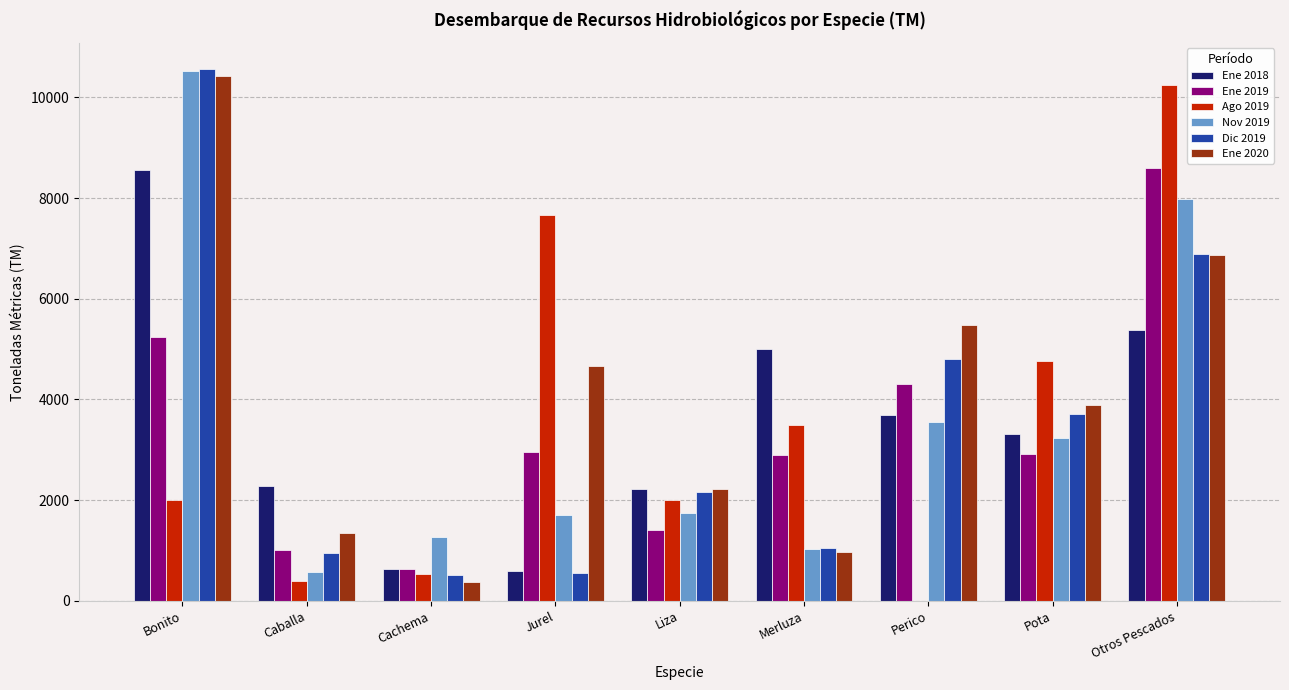

What is the sum of the Ene 2019 values at Cachema and Otros Pescados?

9241.6